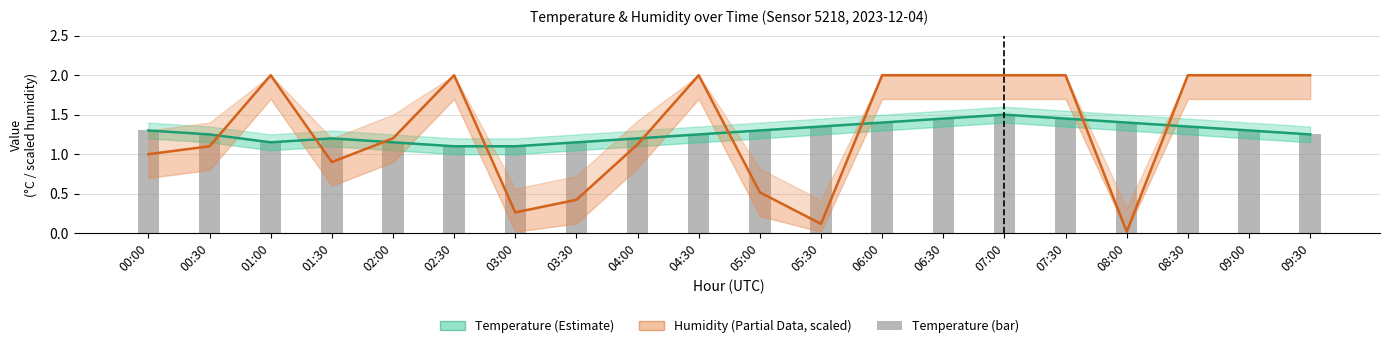

The value of temperature (bar) at 03:30 is 1.1. True or false?

True